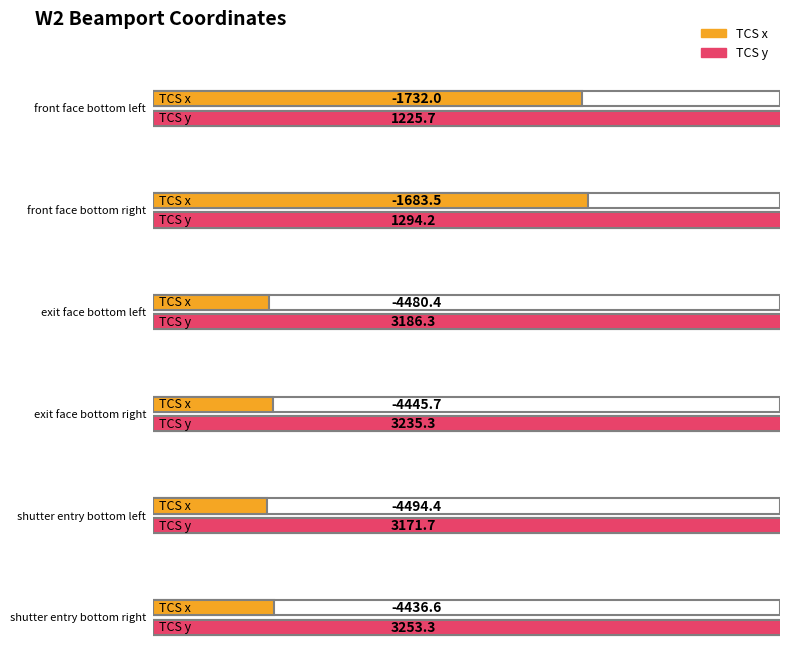

Is it true that TCS y equals 3186.3 at exit face bottom left?

True